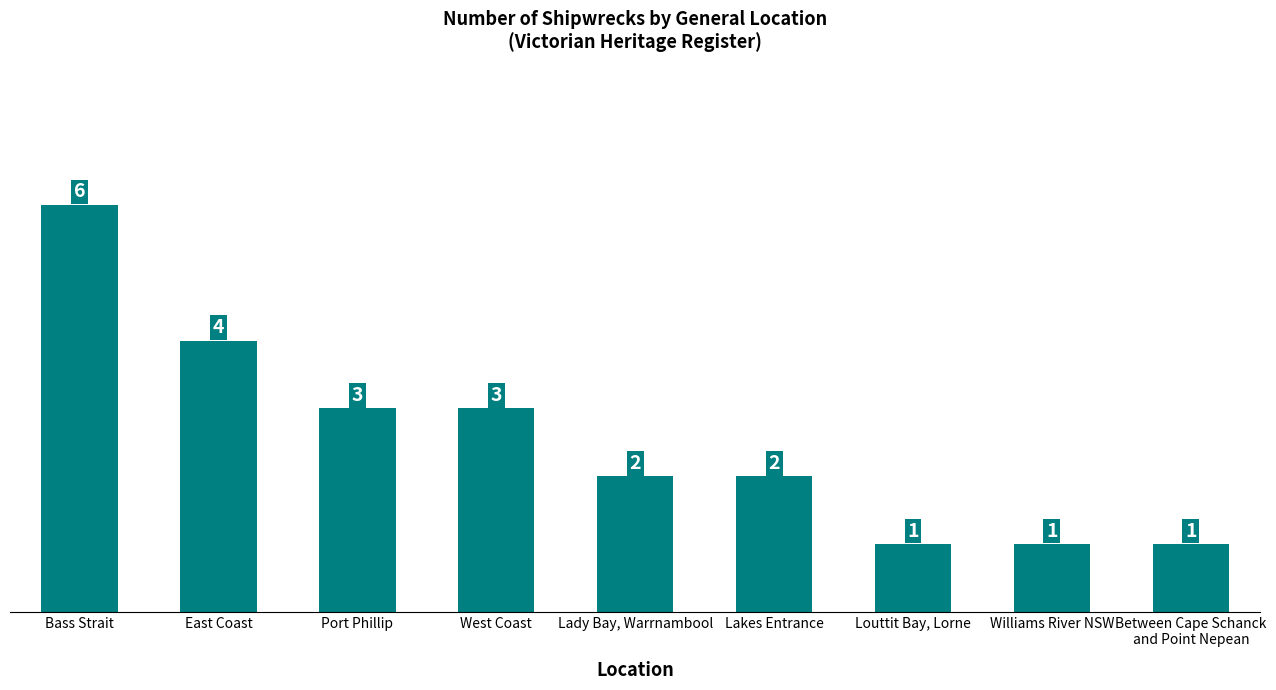

Count the number of data series in this chart.

1